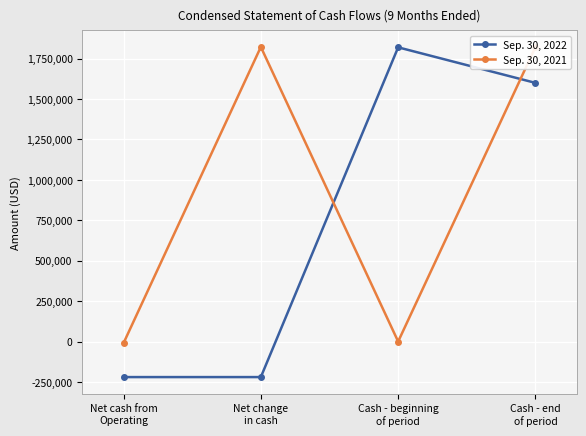

Which series has the largest total across all categories?

Sep. 30, 2021